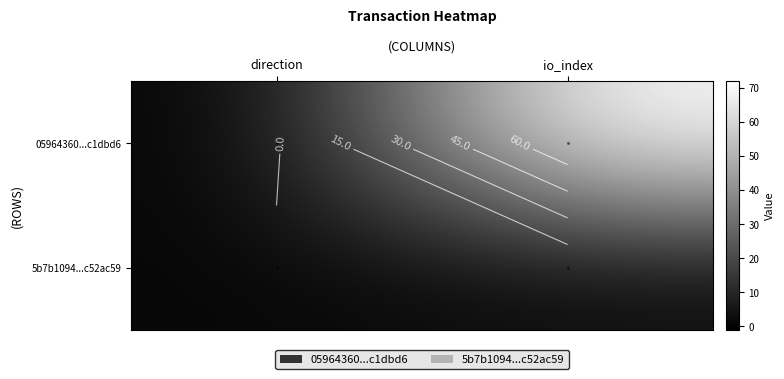

What is the approximate value of 5b7b1094...c52ac59 at io_index?

2